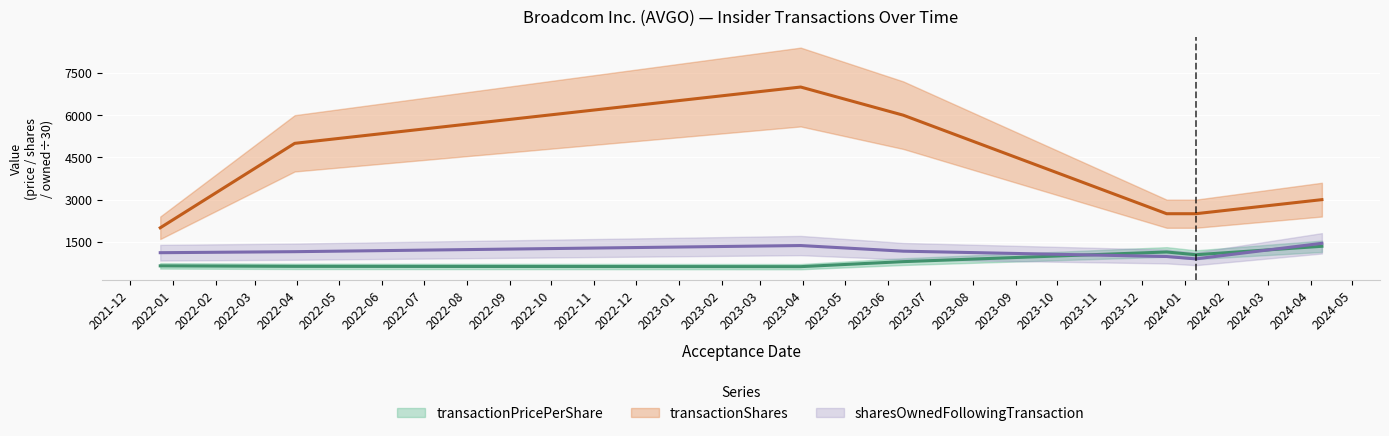

At which category does transactionShares reach its first local peak?

2023-03-30